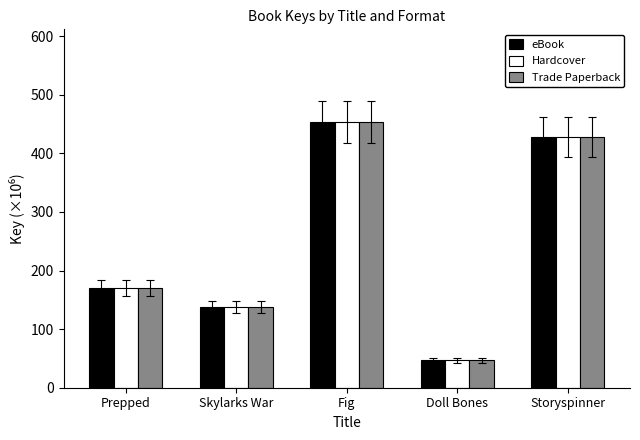

Reading left to right, what are all the values shown in this chart?

eBook: 170.7	137.8	453.2	46.6	427.2
Hardcover: 170.7	137.8	453.2	46.6	427.2
Trade Paperback: 170.7	137.8	453.2	46.6	427.2